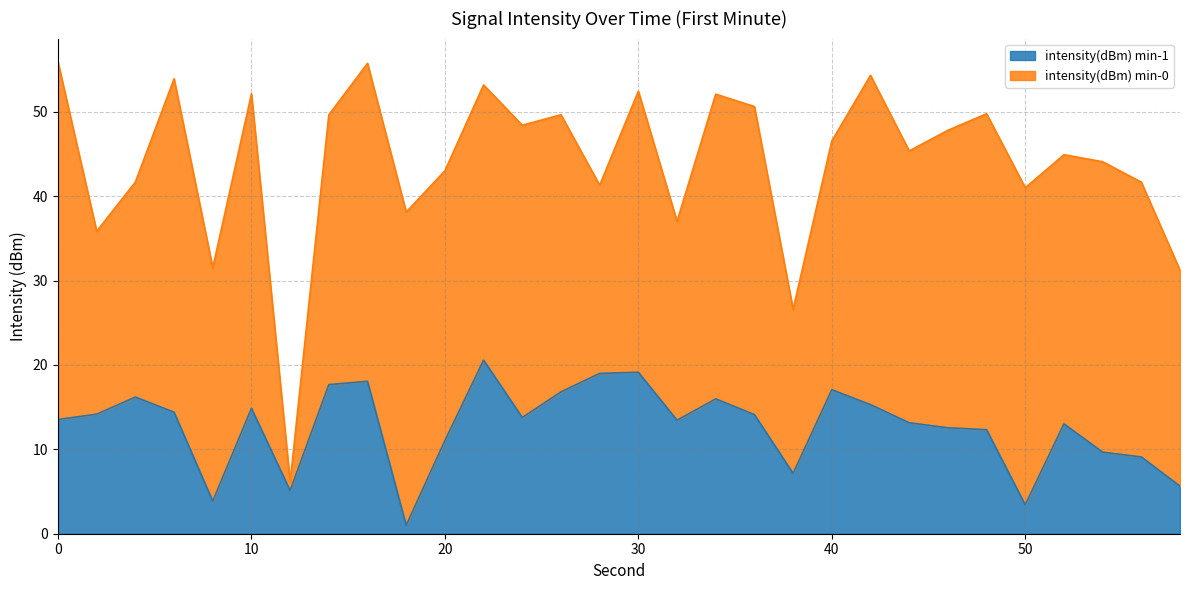

What is the sum of the values at 20 and 14?

28.7